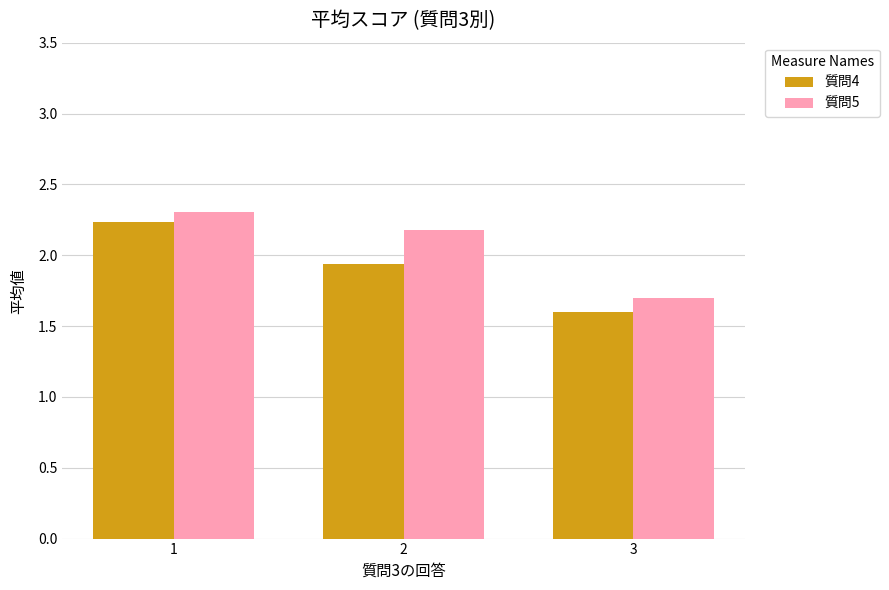

Which series has the widest spread of values?

質問4